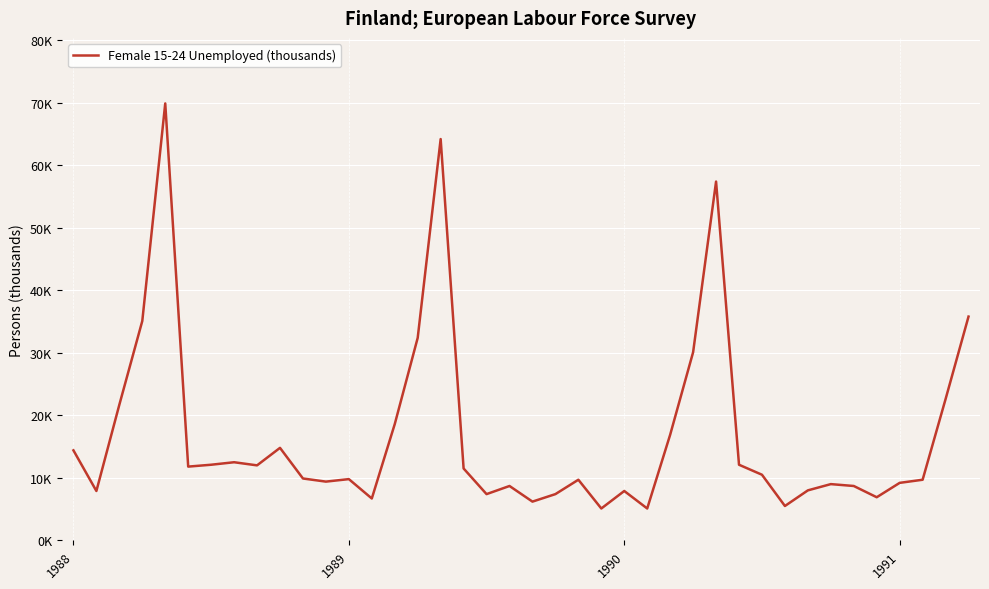

What is the difference between the second highest and second lowest values?

59.1